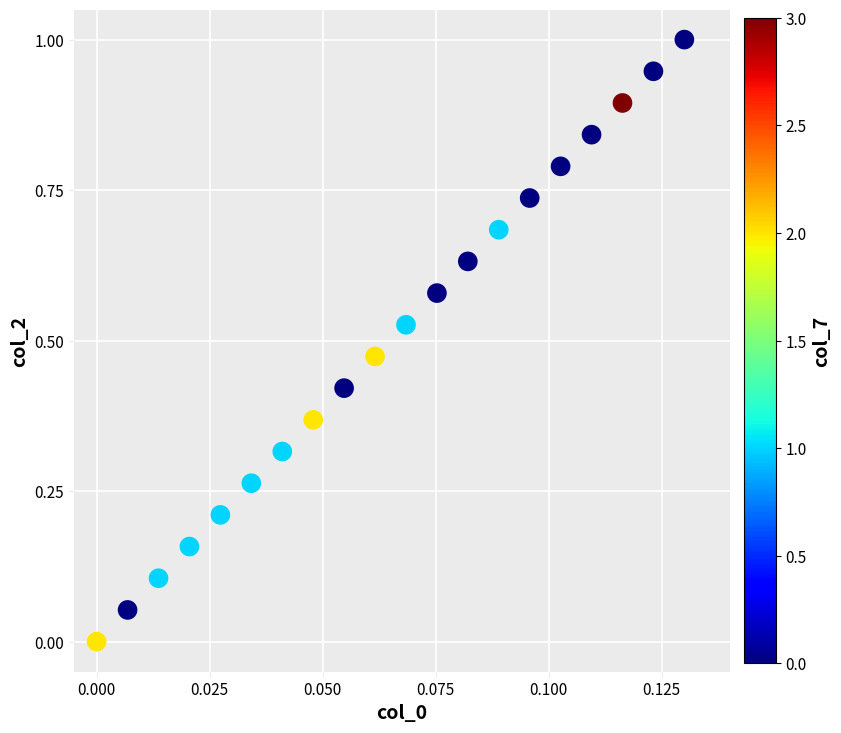

What is the range of Y values (max minus min)?

1.0